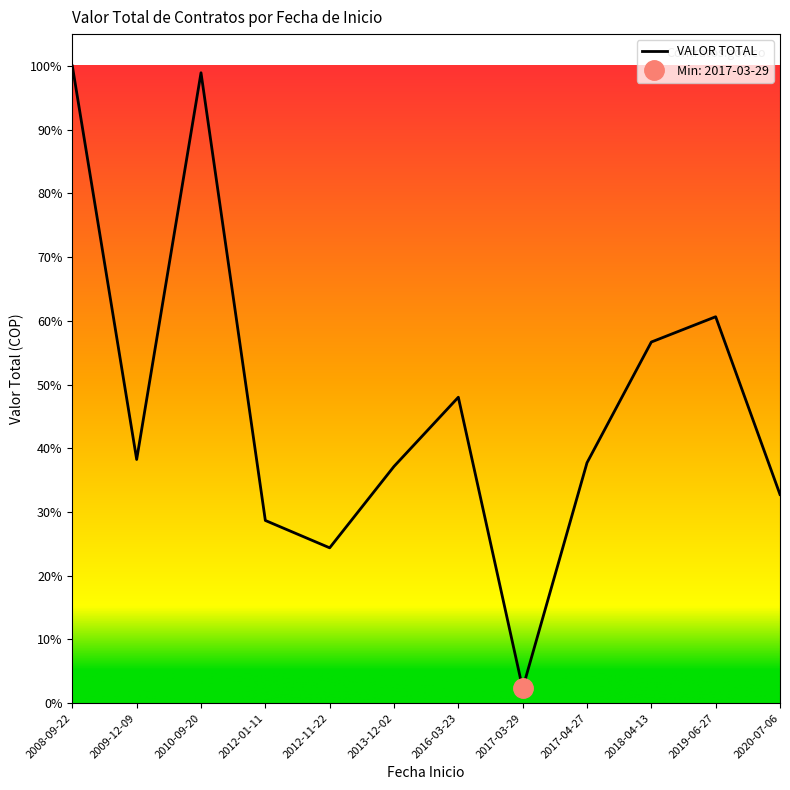

Which label corresponds to the smallest value in the chart?

2017-03-29